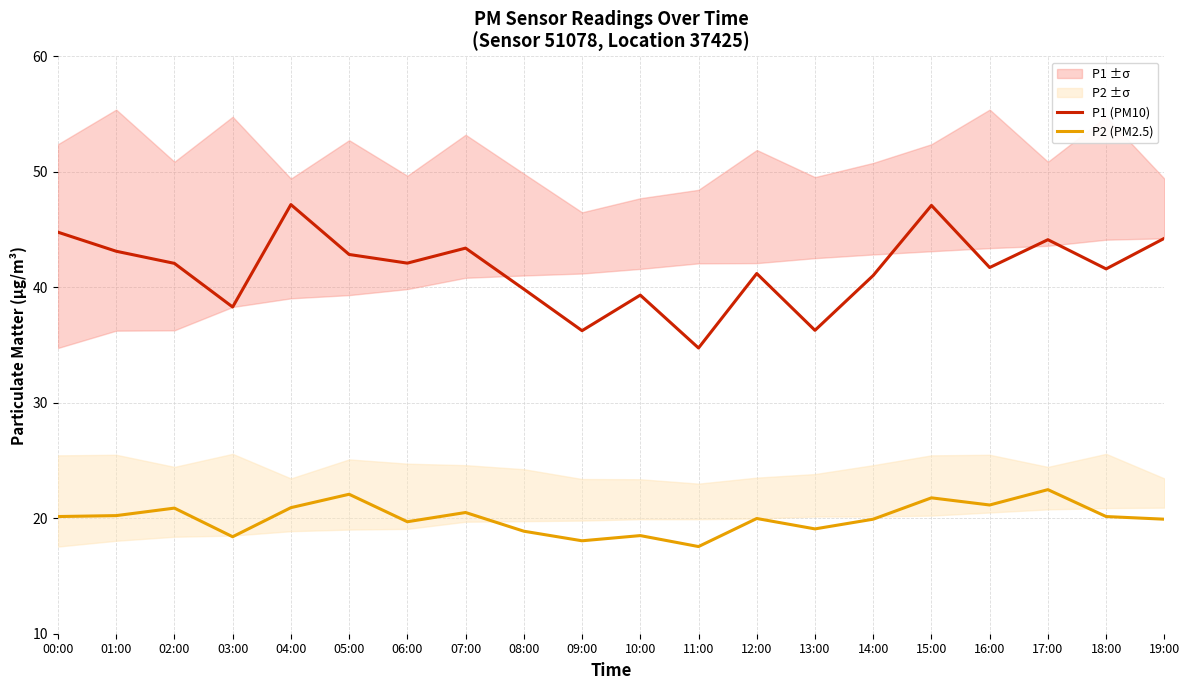

At how many categories does at least one series exceed 46?

2